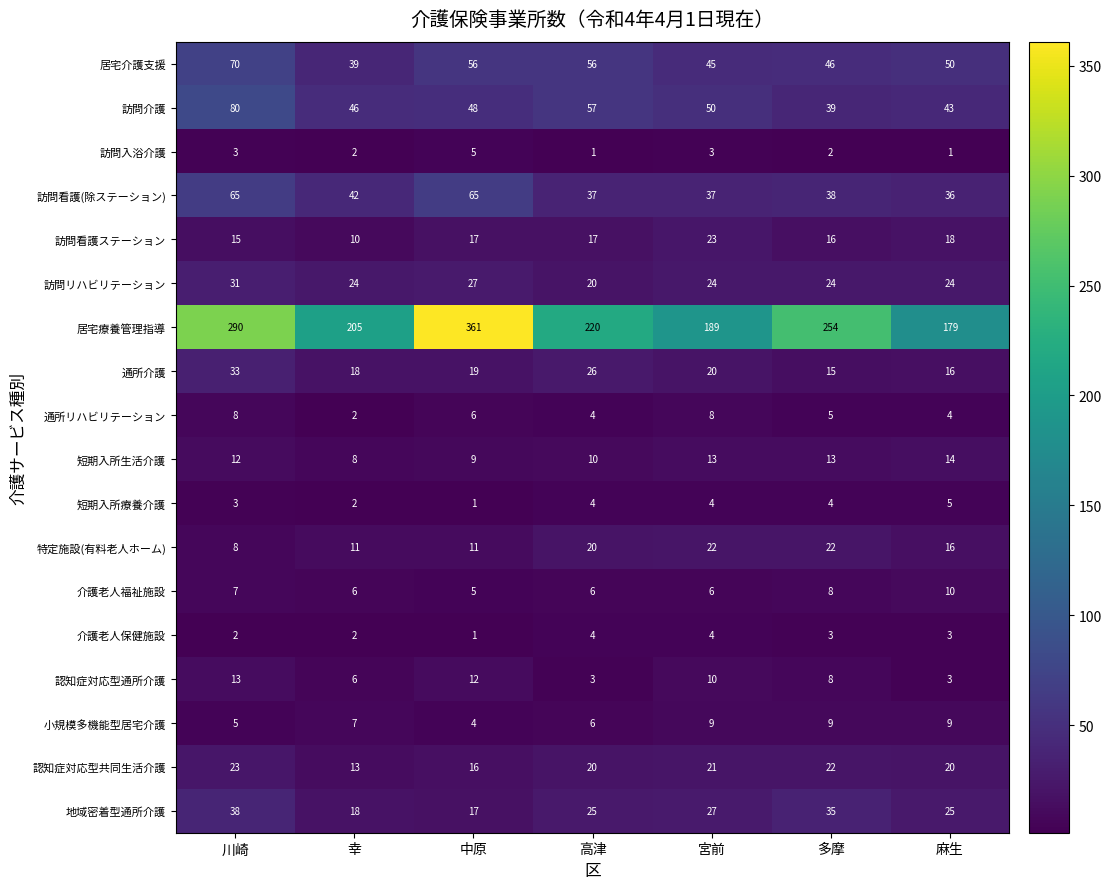

What is the spread (max minus min) of values at 宮前?

186